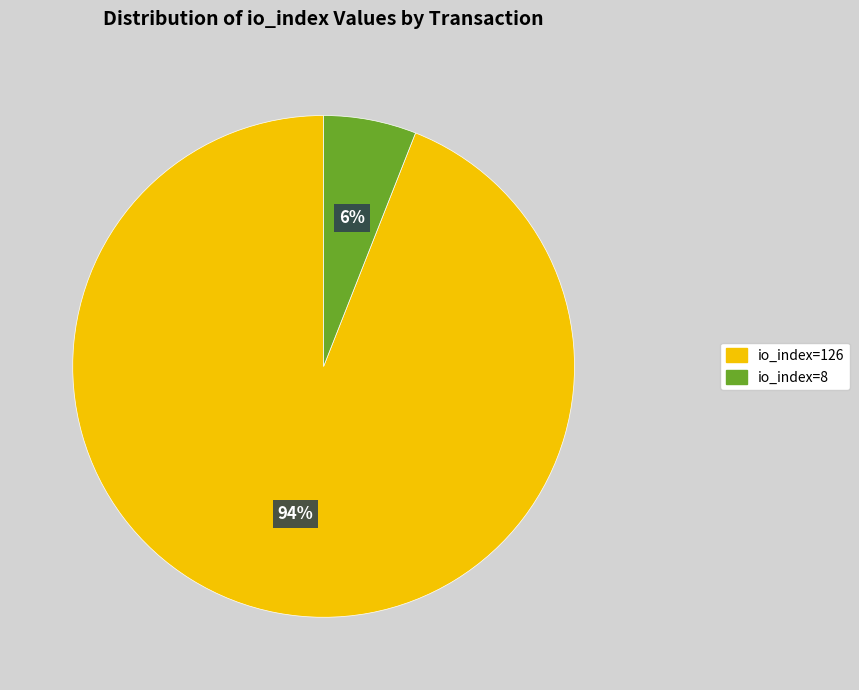

Between io_index=8 and io_index=126, which is larger?

io_index=126